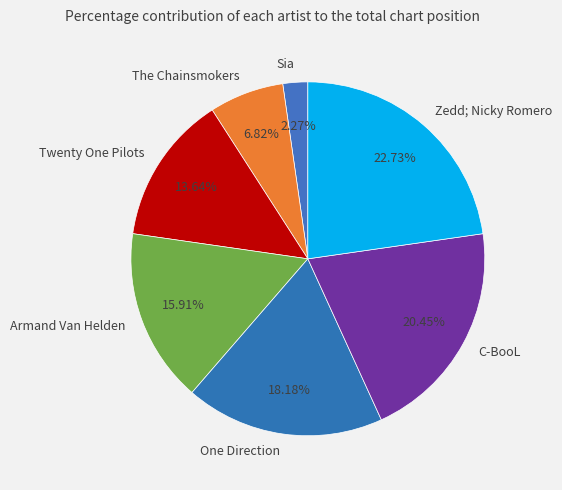

To the nearest percent, what percentage of the pie is Twenty One Pilots?

14%